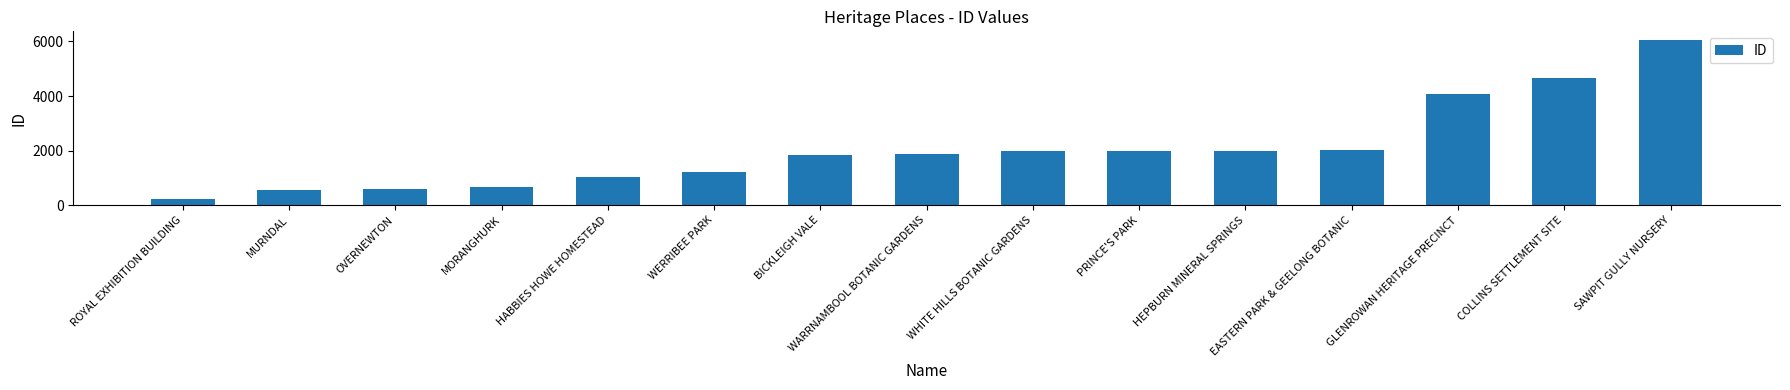

What is the sum of the values at BICKLEIGH VALE and WERRIBEE PARK?

3063